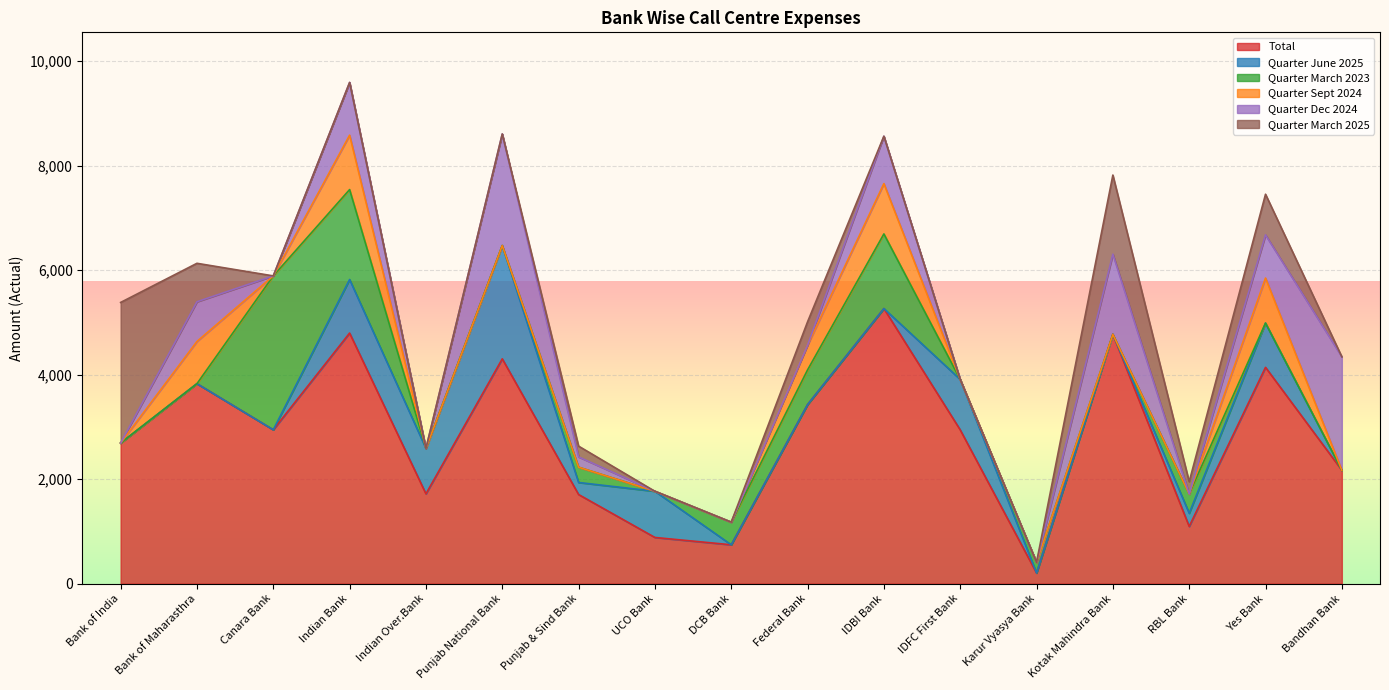

Rank the categories by Quarter March 2025 value from highest to lowest.

Bank of India, Kotak Mahindra Bank, Yes Bank, Bank of Maharasthra, Federal Bank, RBL Bank, Punjab & Sind Bank, Canara Bank, Indian Bank, Indian Over.Bank, Punjab National Bank, UCO Bank, DCB Bank, IDBI Bank, IDFC First Bank, Karur Vyasya Bank, Bandhan Bank